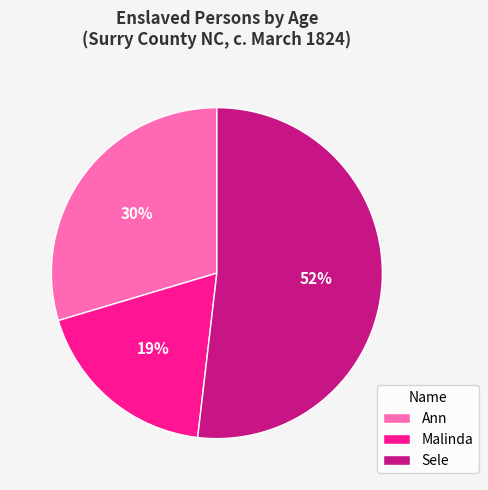

To the nearest percent, what percentage of the pie is Ann?

30%